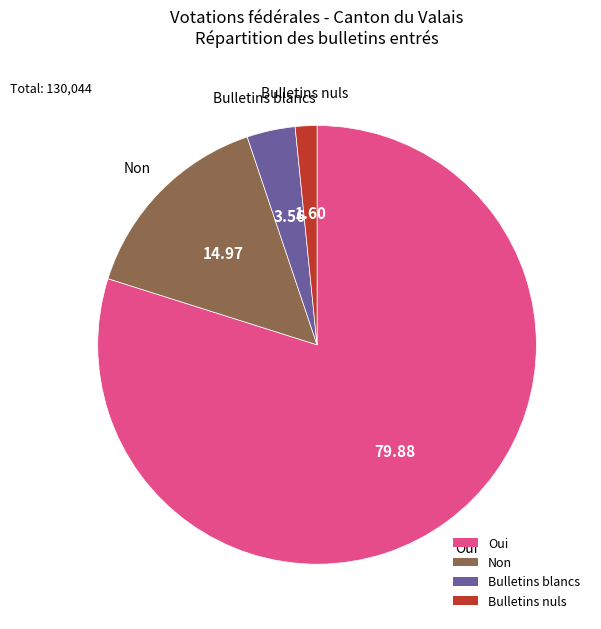

What is the smallest slice in the pie chart?

Bulletins nuls